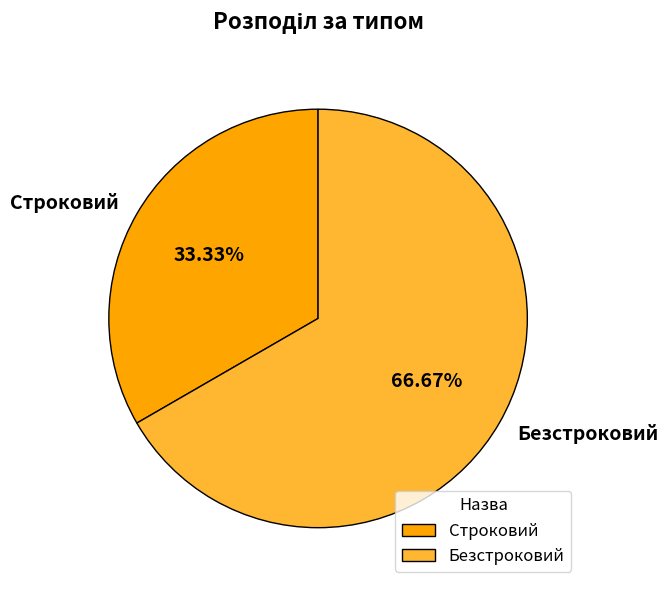

How many segments does this pie chart have?

2